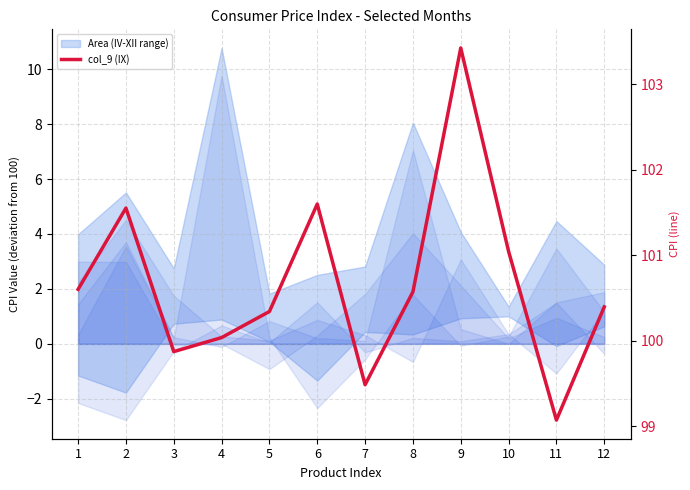

At which label does the data first exceed 100?

1